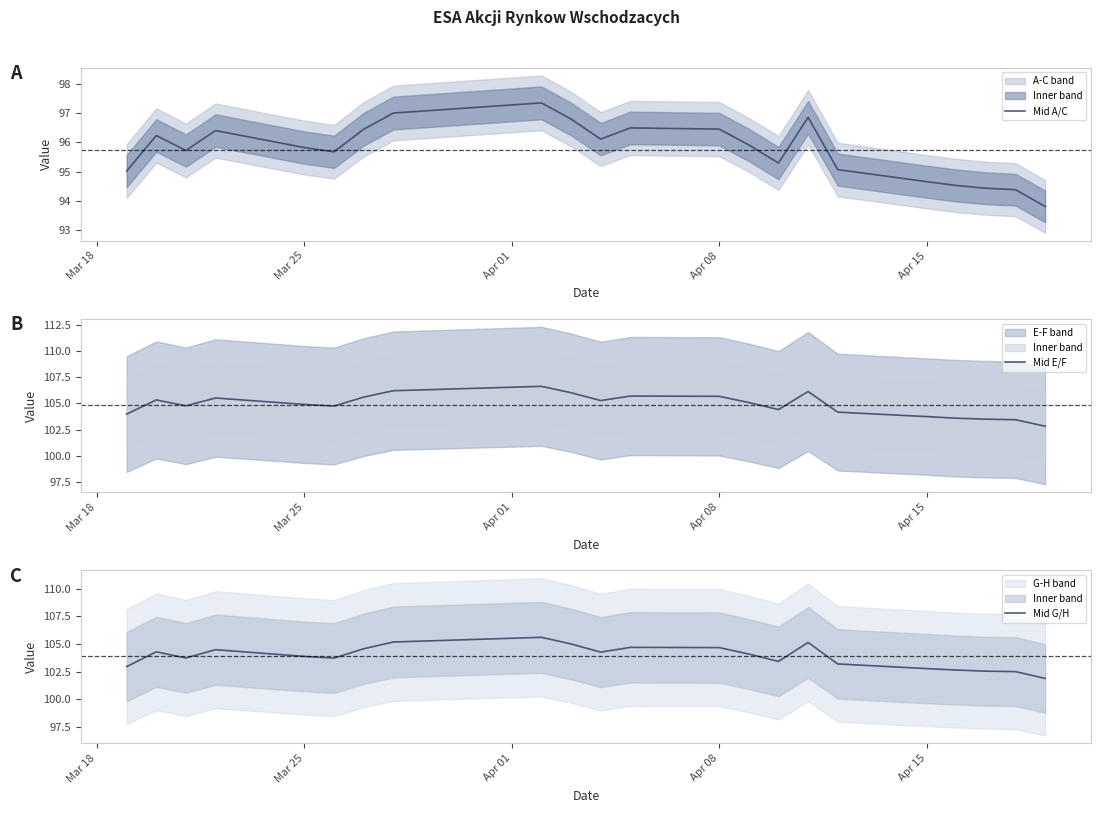

What is the greatest value displayed?

106.6